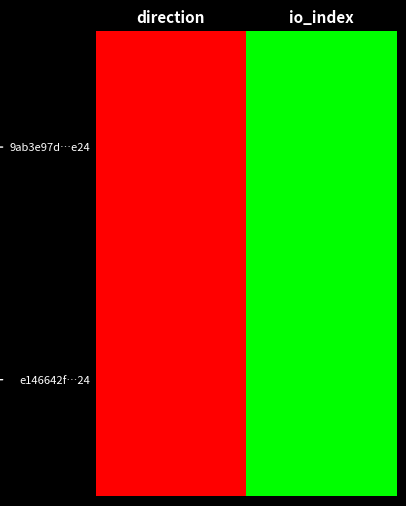

Rank the series by their maximum value, from highest to lowest.

9ab3e97d…e24, e146642f…24